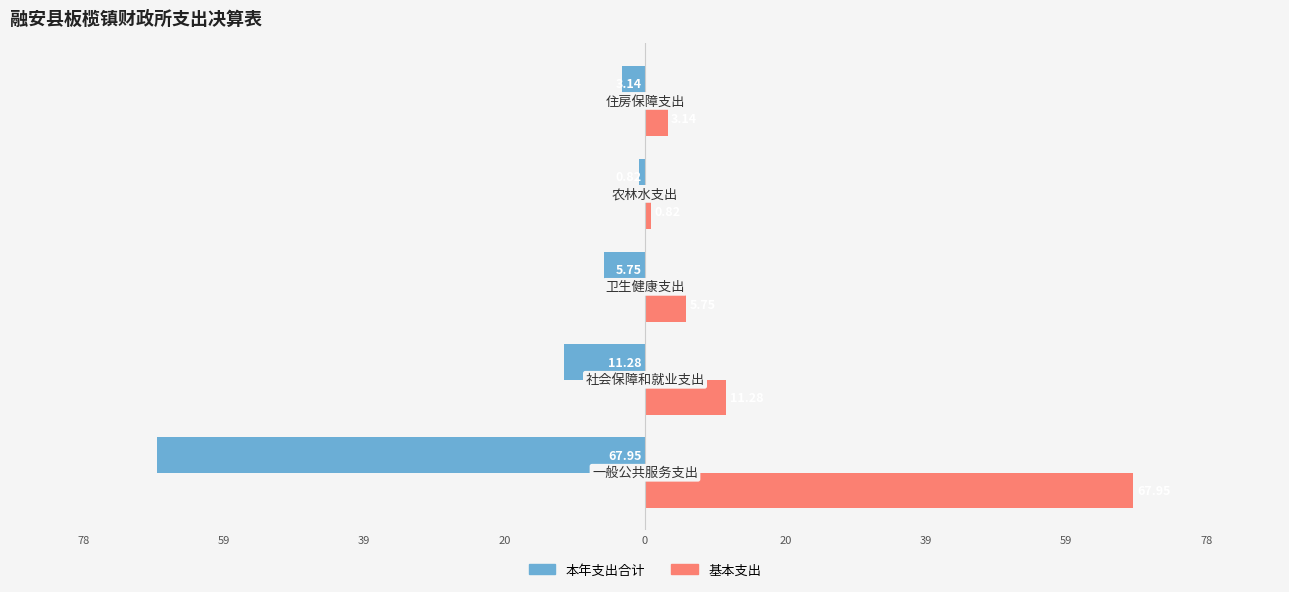

What is the value of the 基本支出 bar at the 4th from the left?

0.8